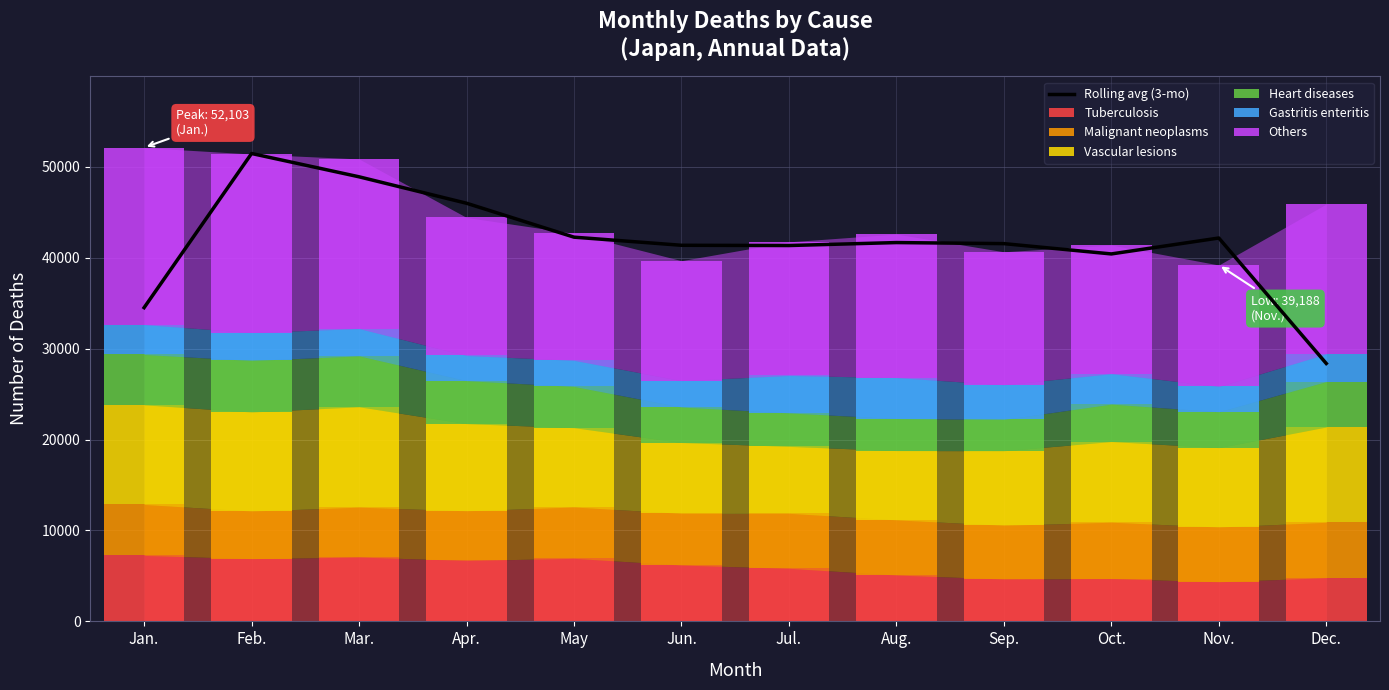

What position from the left is Jan.?

1